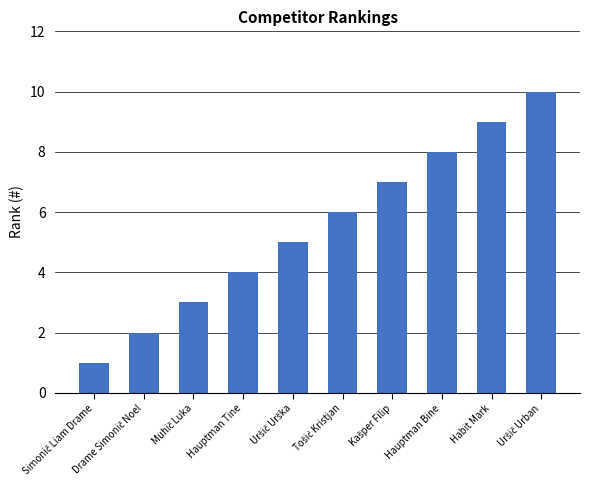

What is the greatest value displayed?

10